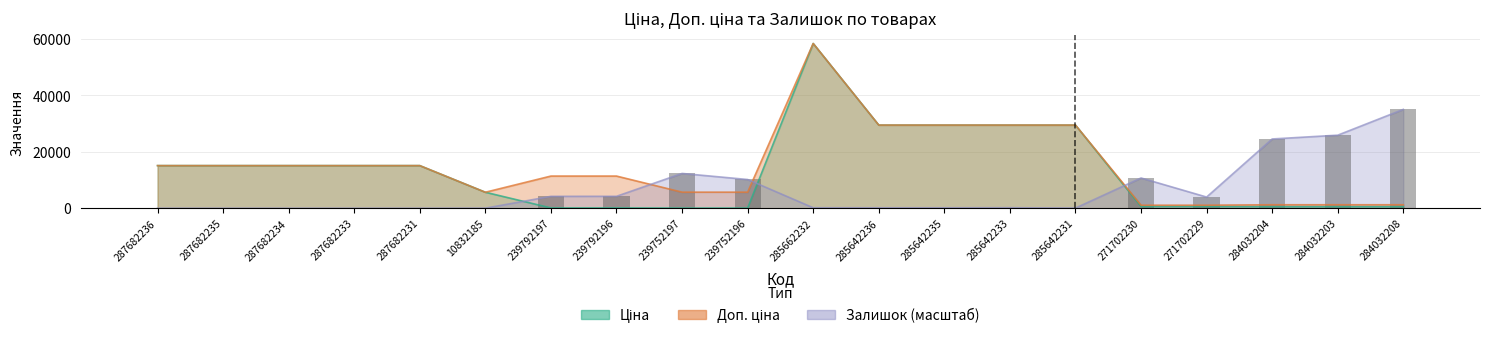

What are all the series names shown in the legend?

Ціна, Доп. ціна, Залишок